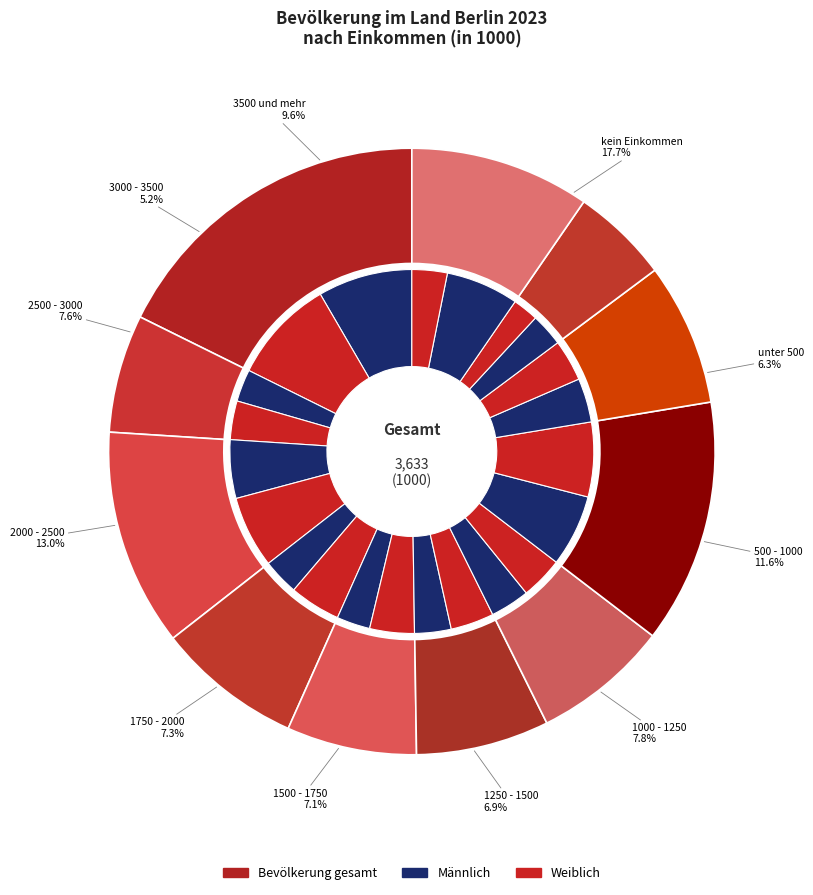

Do 1750 - 2000 and 2500 - 3000 together represent more than half of the pie?

No